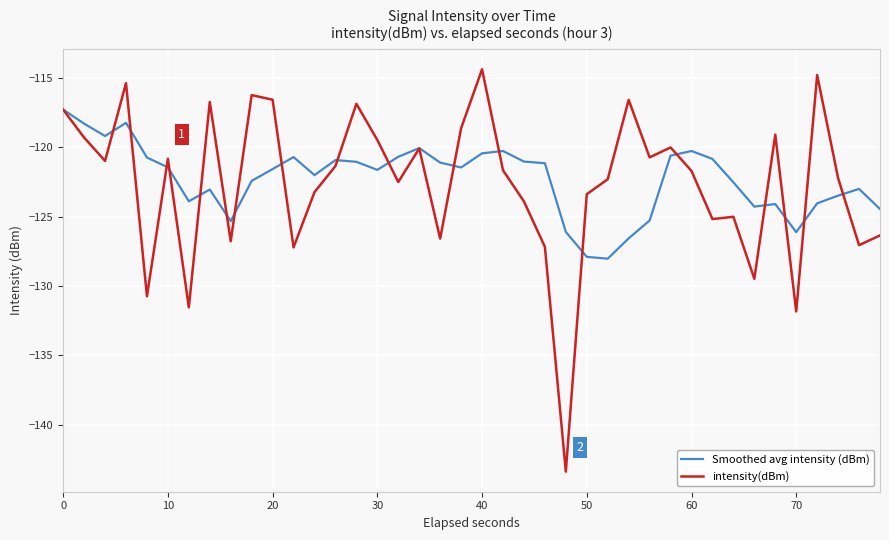

Does the chart have visible grid lines?

Yes